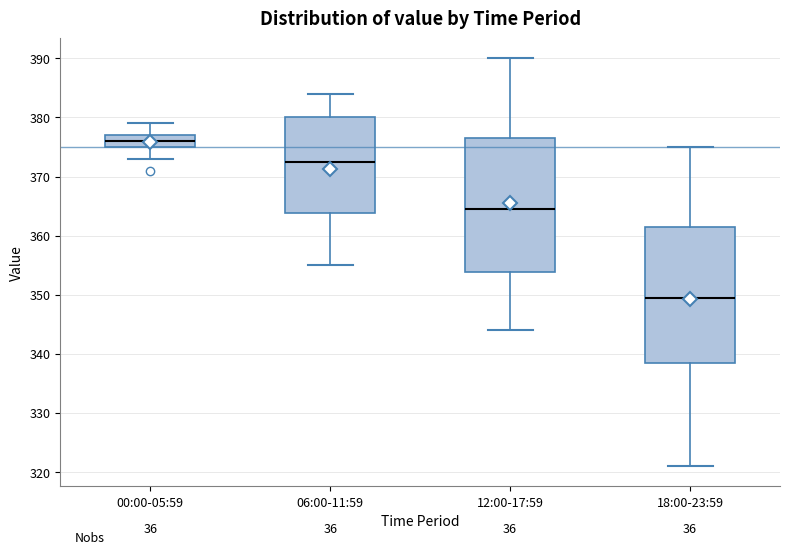

Reading left to right, read every box against the y-axis: the position of its median line, the range the box covers, and the ends of its whiskers. The values are not printed on the chart, so give them approximately, as read against the axis.

00:00-05:59: median 376, box 375 to 377, whiskers 373 to 379
06:00-11:59: median 373, box 364 to 380, whiskers 355 to 384
12:00-17:59: median 365, box 354 to 377, whiskers 344 to 390
18:00-23:59: median 350, box 339 to 362, whiskers 321 to 375